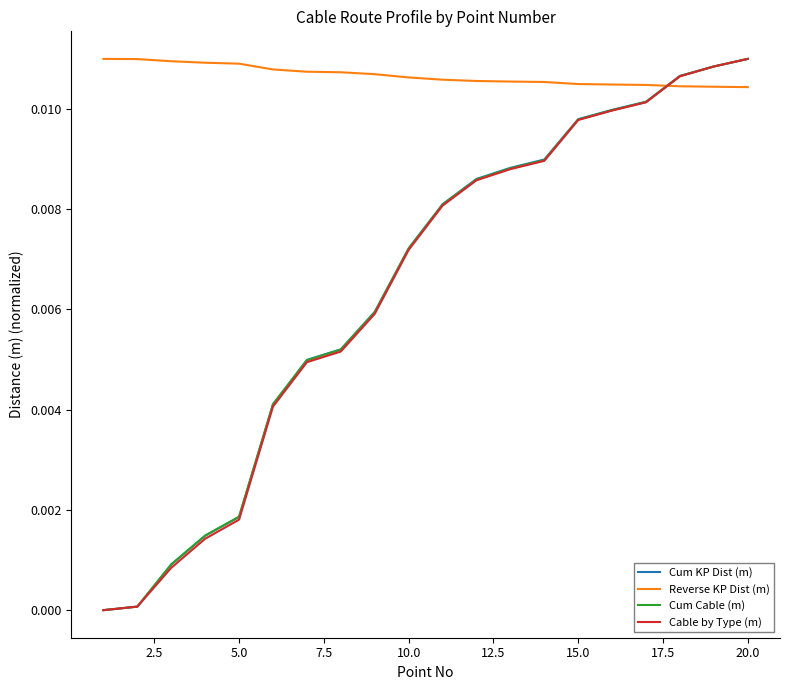

Which series has the largest total across all categories?

Reverse KP Dist (m)